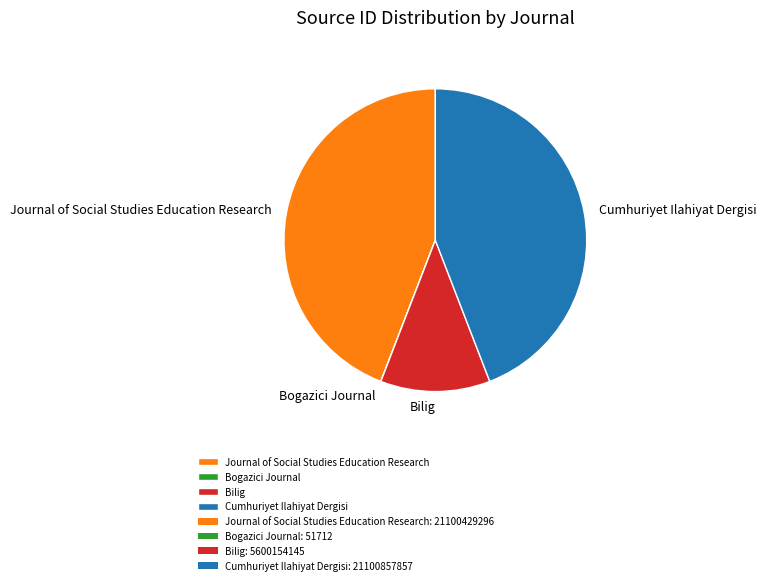

What is the ratio of the value at Journal of Social Studies Education Research to the value at Cumhuriyet Ilahiyat Dergisi?

1.0